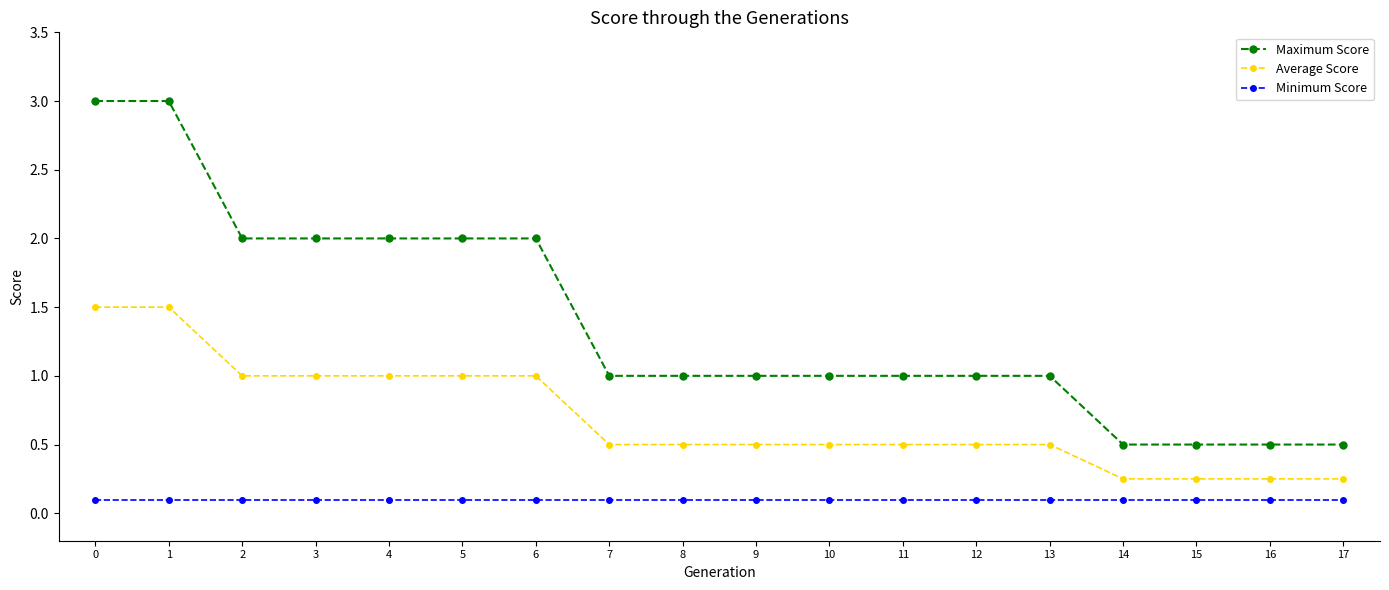

Rank the series by their average value, from lowest to highest.

Minimum Score, Average Score, Maximum Score